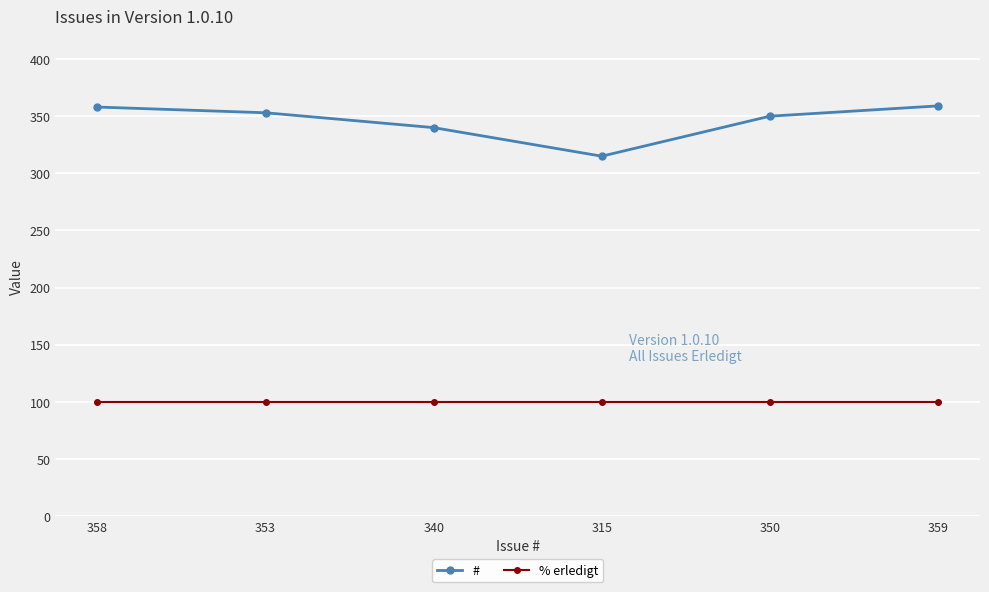

Is it true that % erledigt equals 100 at 350?

True